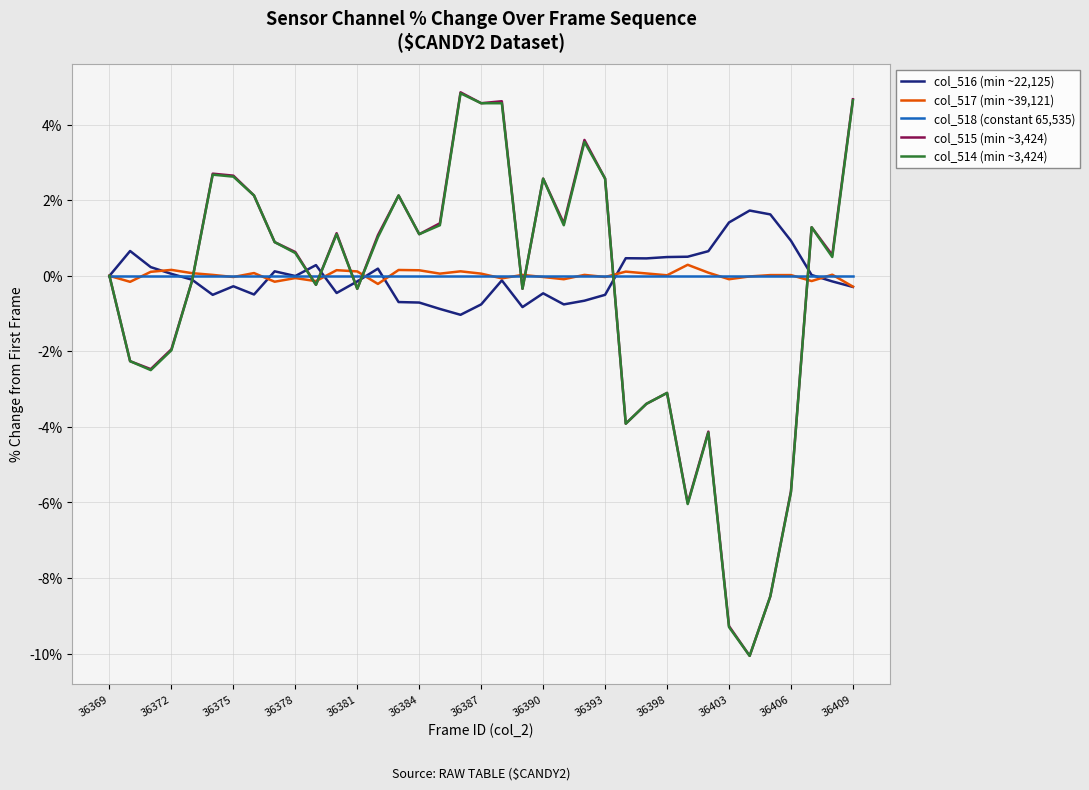

What is the smallest value displayed?

-10.1